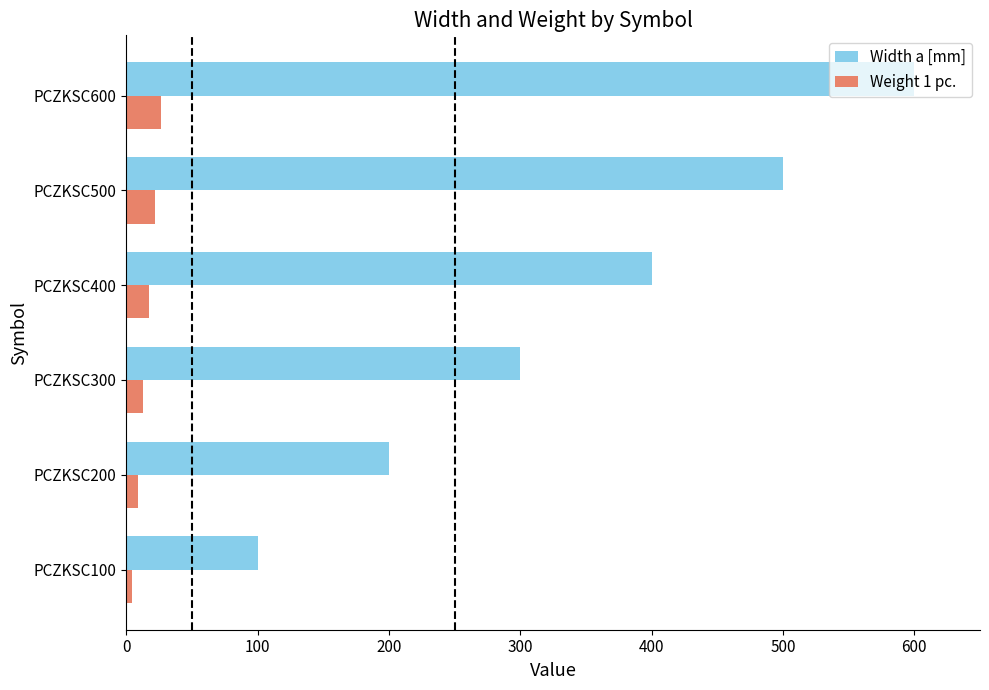

The value of Width a [mm] at PCZKSC600 is 600.0. True or false?

True